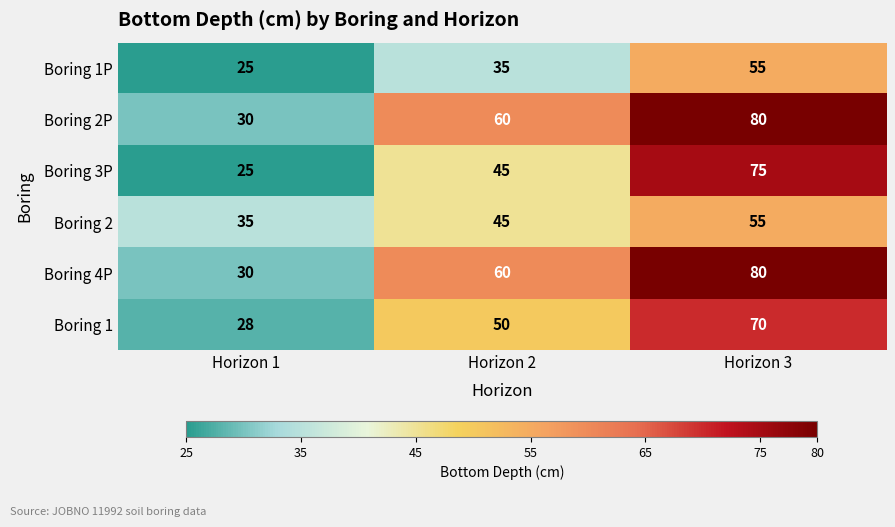

Count the number of data series in this chart.

6